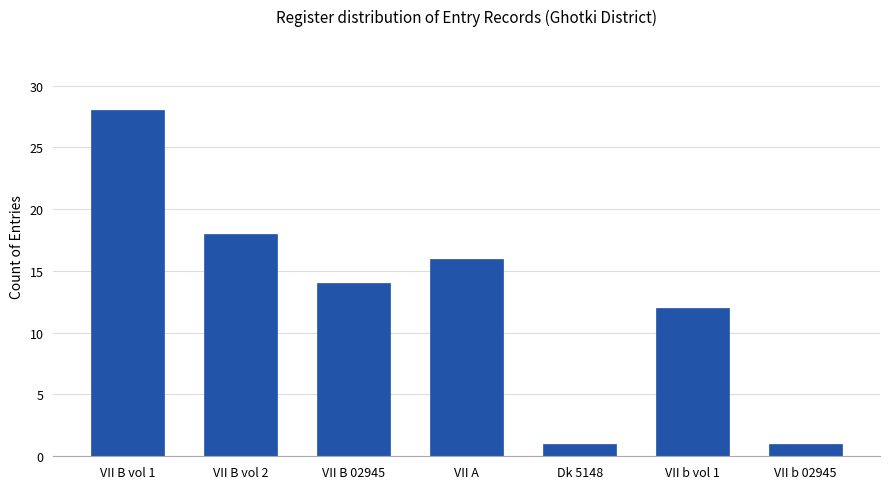

What is the approximate value at VII B vol 2, to the nearest 10?

20